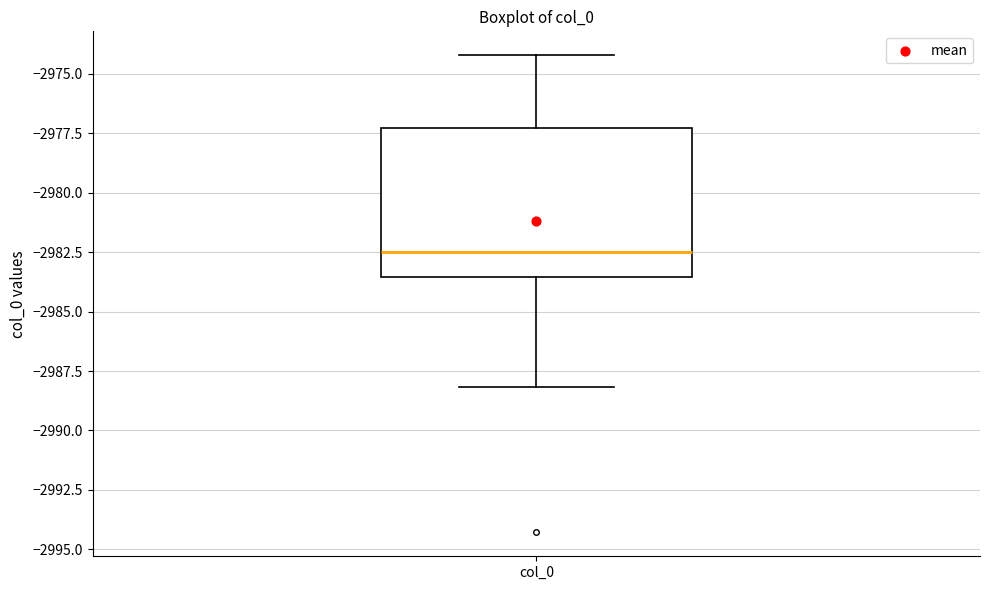

Transcribe this box plot: give where the median line is, the range the box spans, and where the two whiskers end, as read against the y-axis. The values are not printed on the chart, so give them approximately, as read against the axis.

median -2982.5, box -2983.5 to -2977.5, whiskers -2988.0 to -2974.0